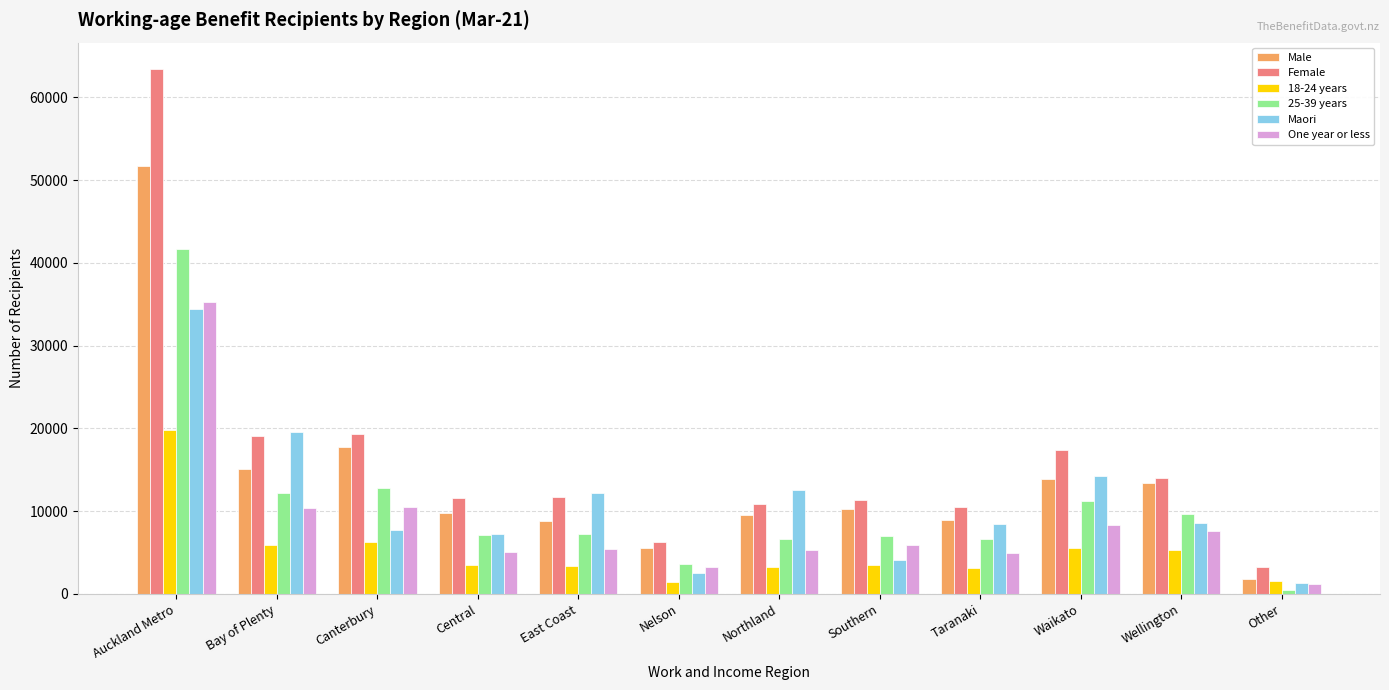

What is the difference between the second highest and minimum values in the Female series?

16083